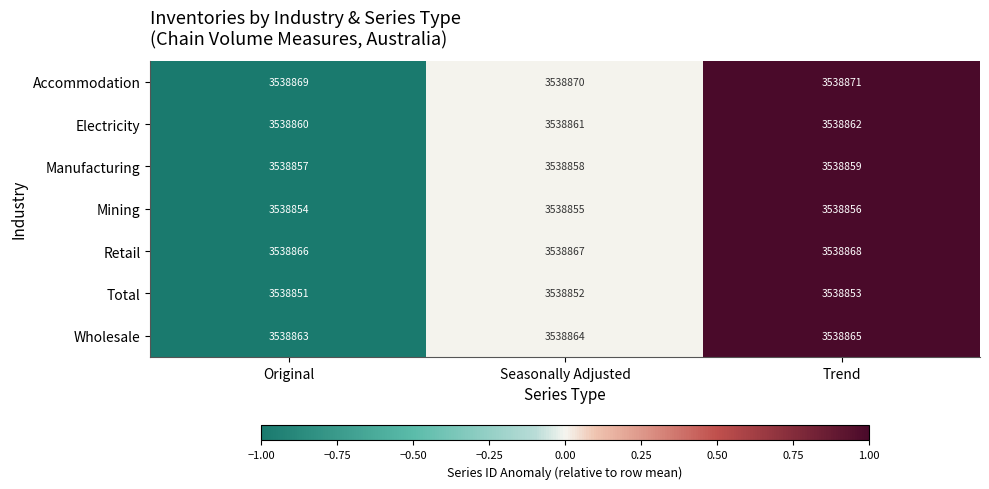

The value of Accommodation at Original is 5251135. True or false?

False